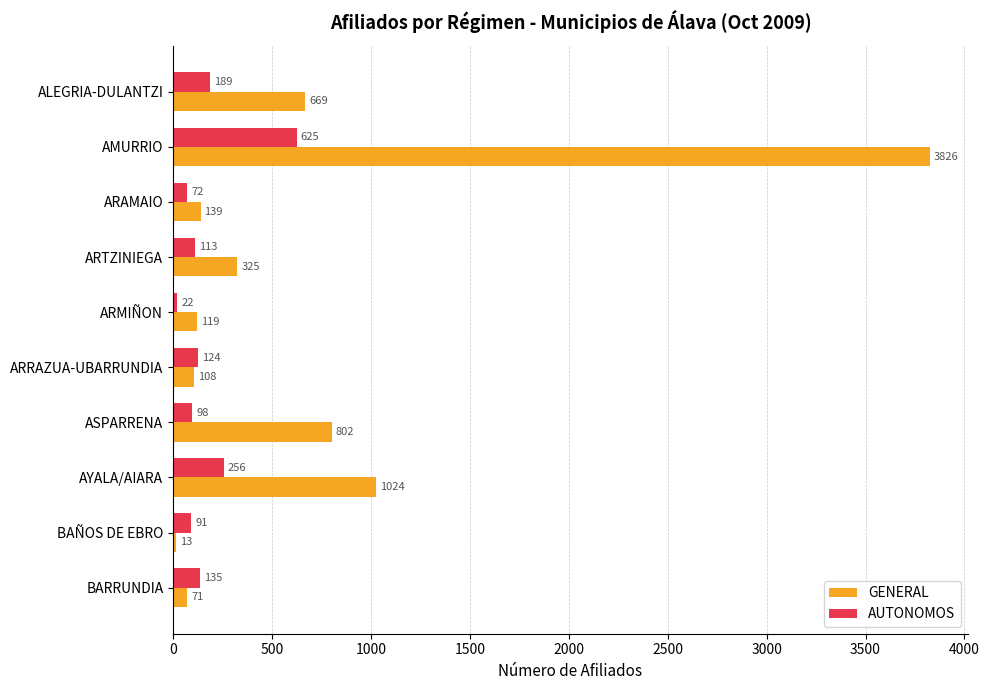

At how many categories does at least one series exceed 747?

3